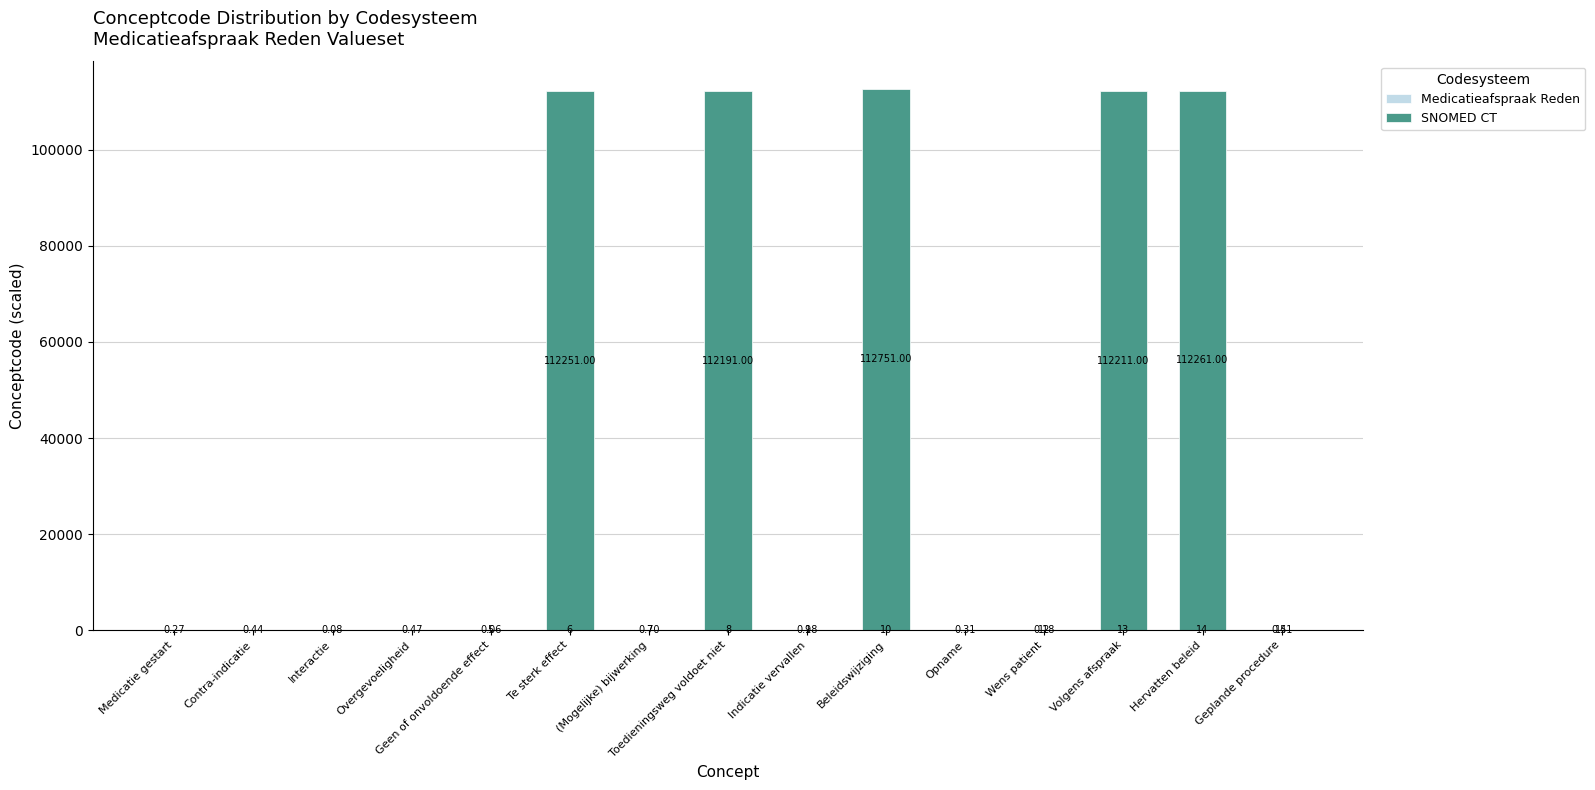

At which category is the sum across all series the highest?

Beleidswijziging